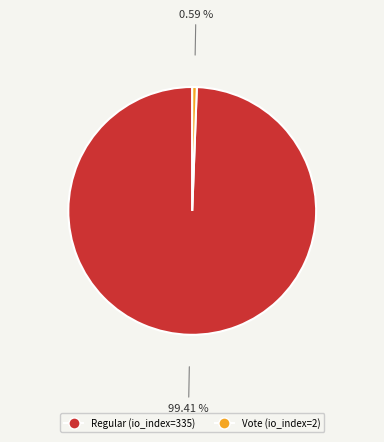

To the nearest percent, what is the difference between the largest and smallest slice percentages?

99%